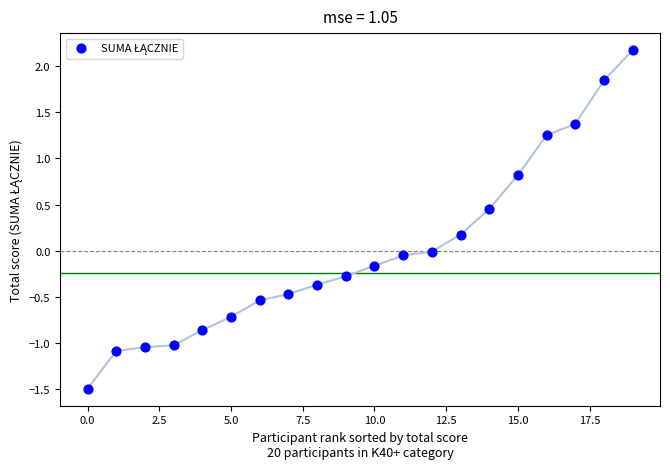

What is the range of Y values (max minus min)?

3.7